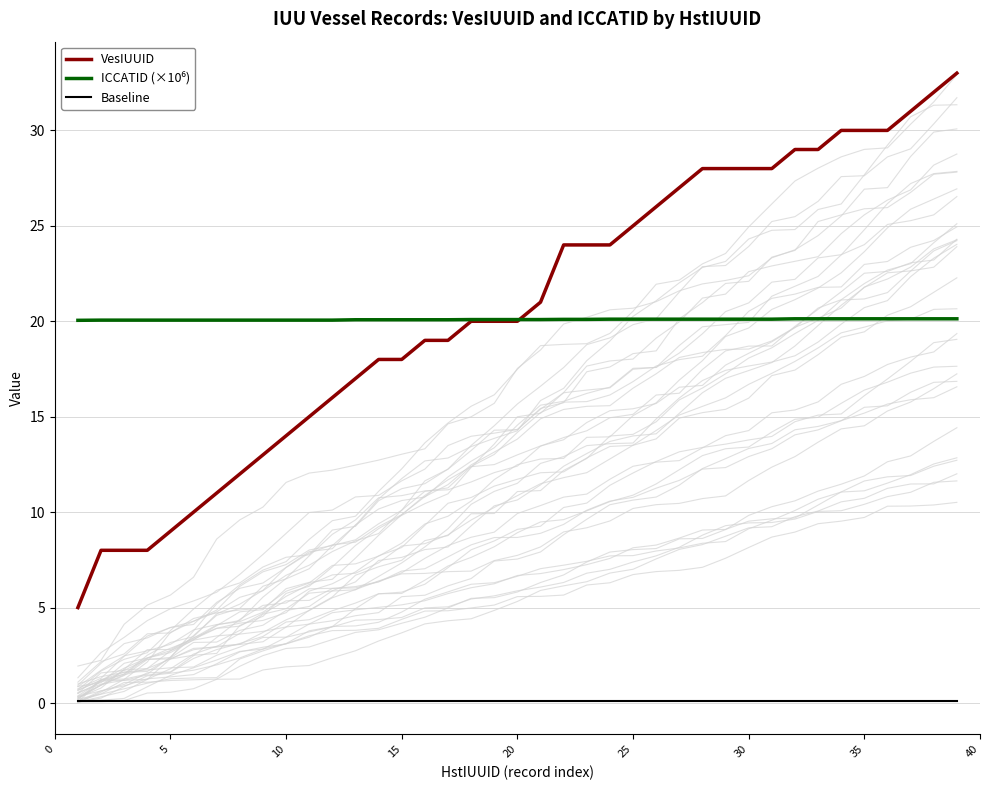

Is it true that VesIUUID equals 50.4 at 35?

False